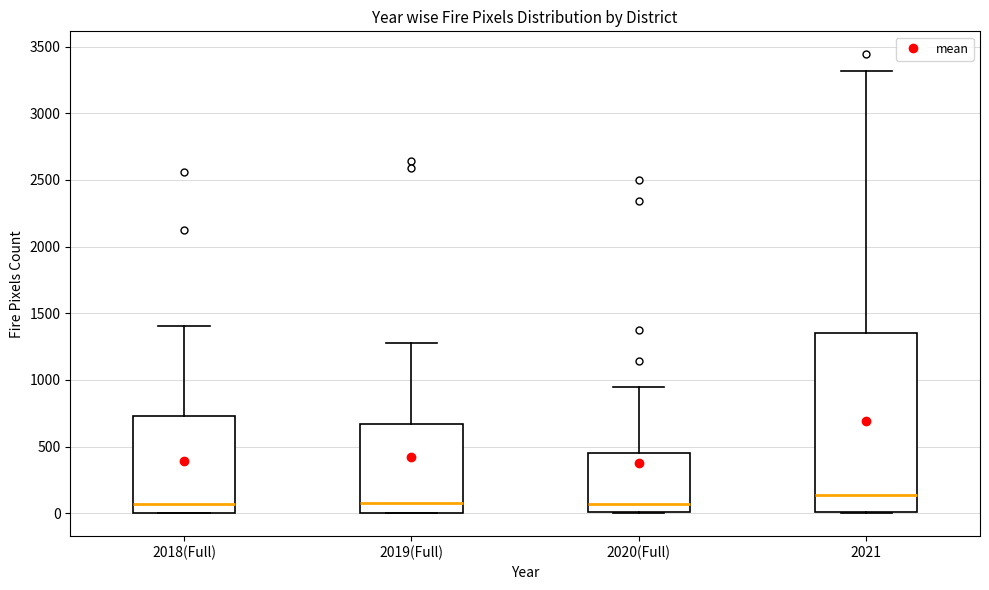

Where is the lower edge of the box for 2018(Full) on the y-axis? The values are not printed on the chart, so give them approximately, as read against the axis.

0